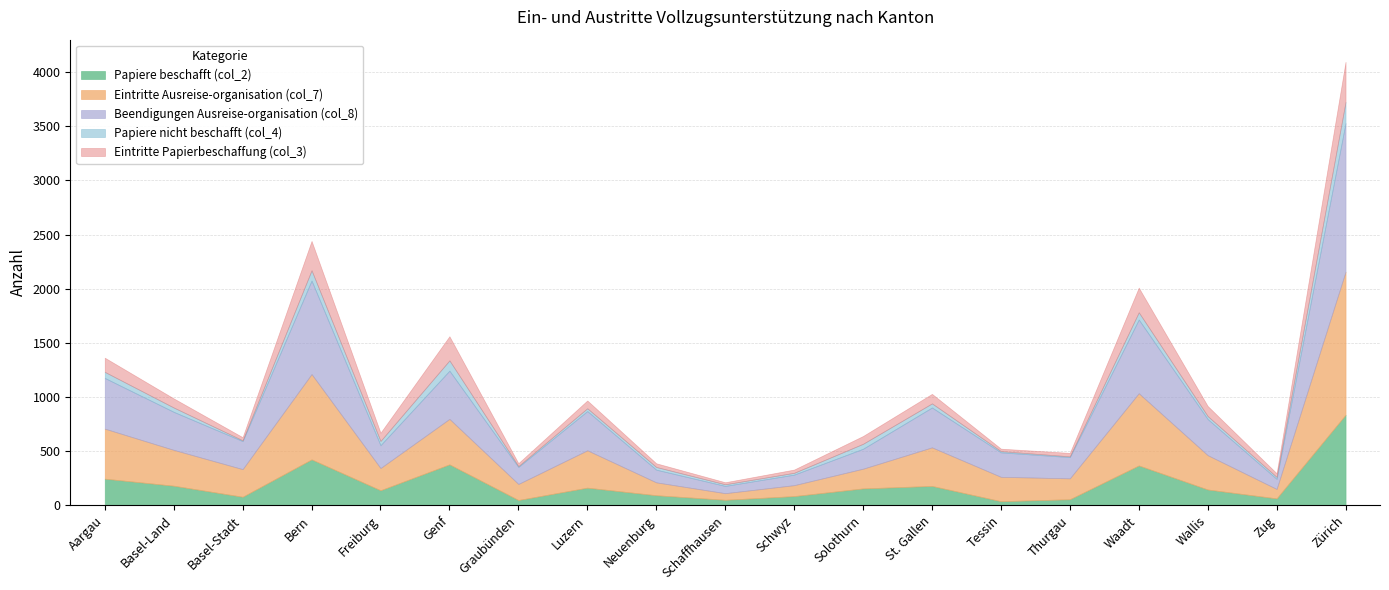

True or false: Papiere beschafft (col_2) has more than 0 interior local peaks.

True